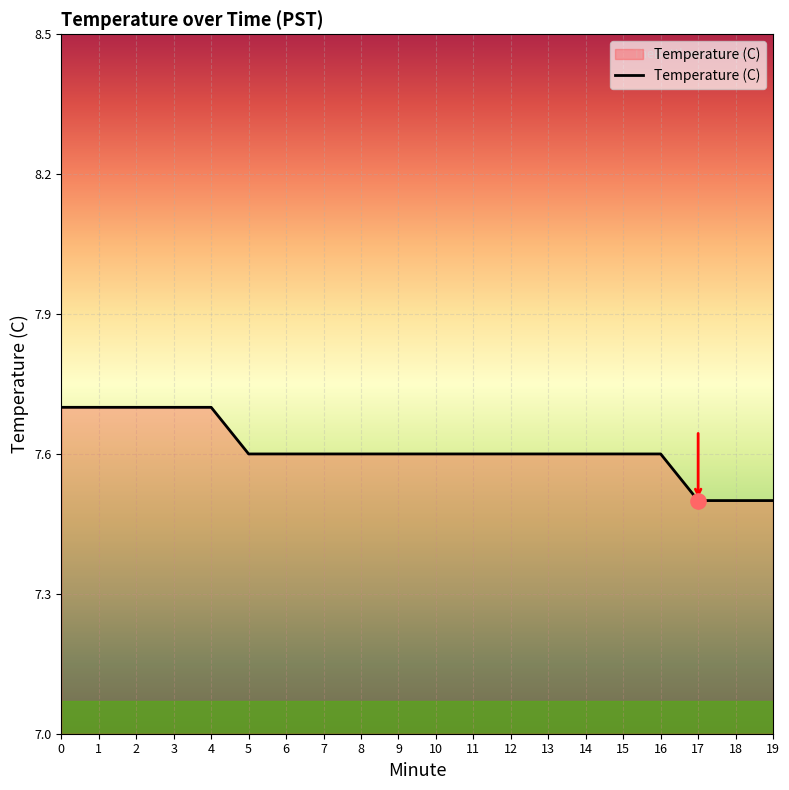

What is the change in value from 4 to 8?

-0.1